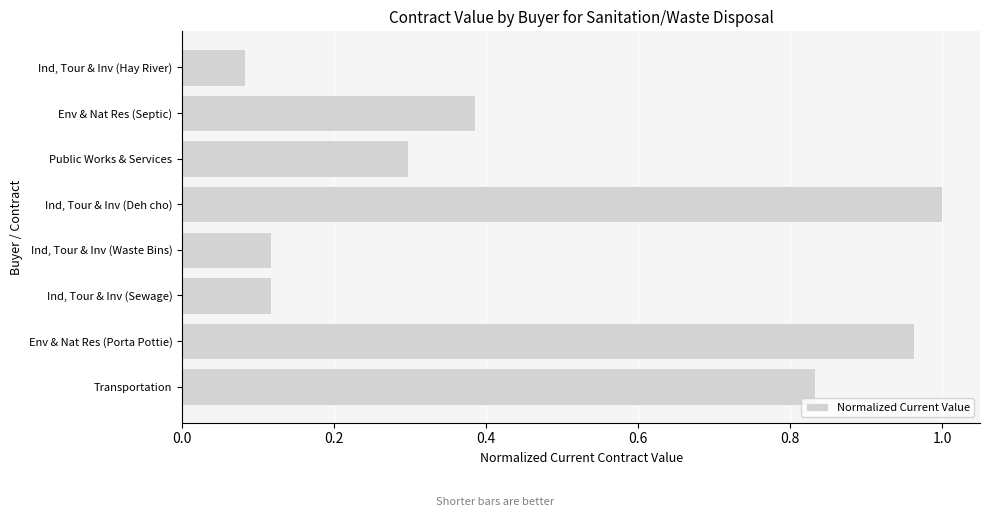

Between Env & Nat Res (Septic) and Env & Nat Res (Porta Pottie), which is larger?

Env & Nat Res (Porta Pottie)